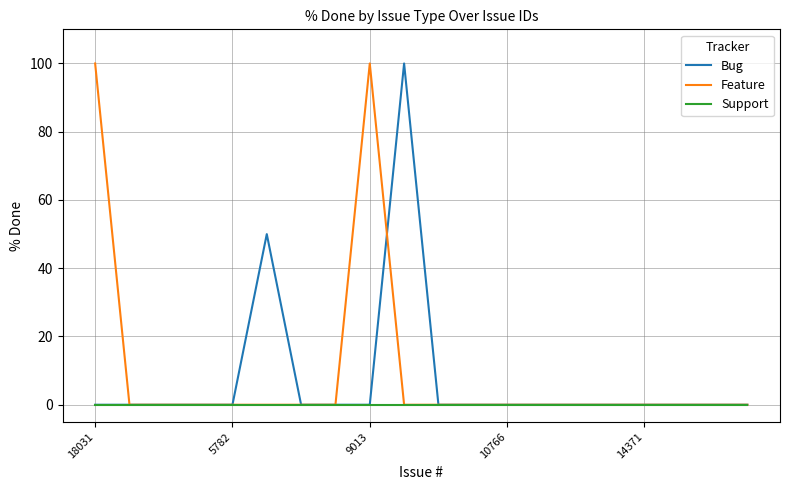

What is the greatest value displayed?

100